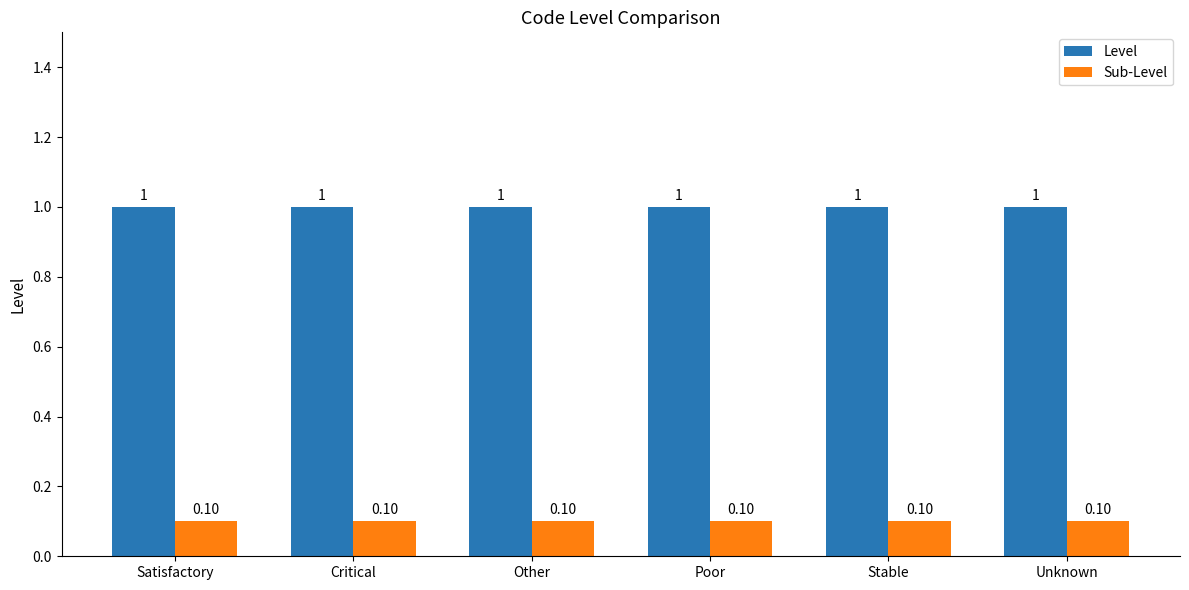

What are all the series names shown in the legend?

Level, Sub-Level